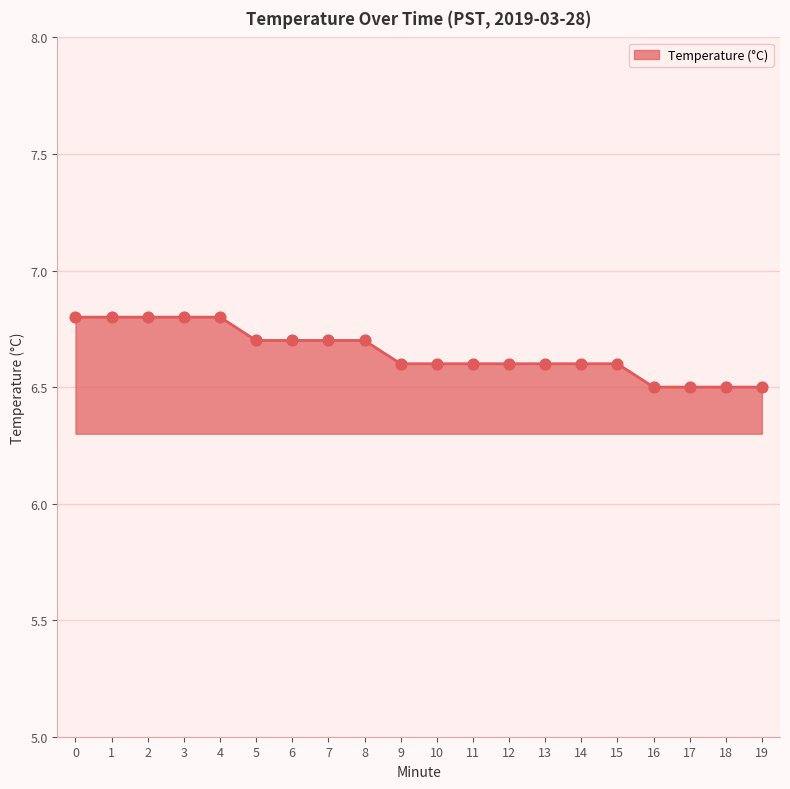

Approximately how many times larger is the value at 10 compared to 12?

1.0